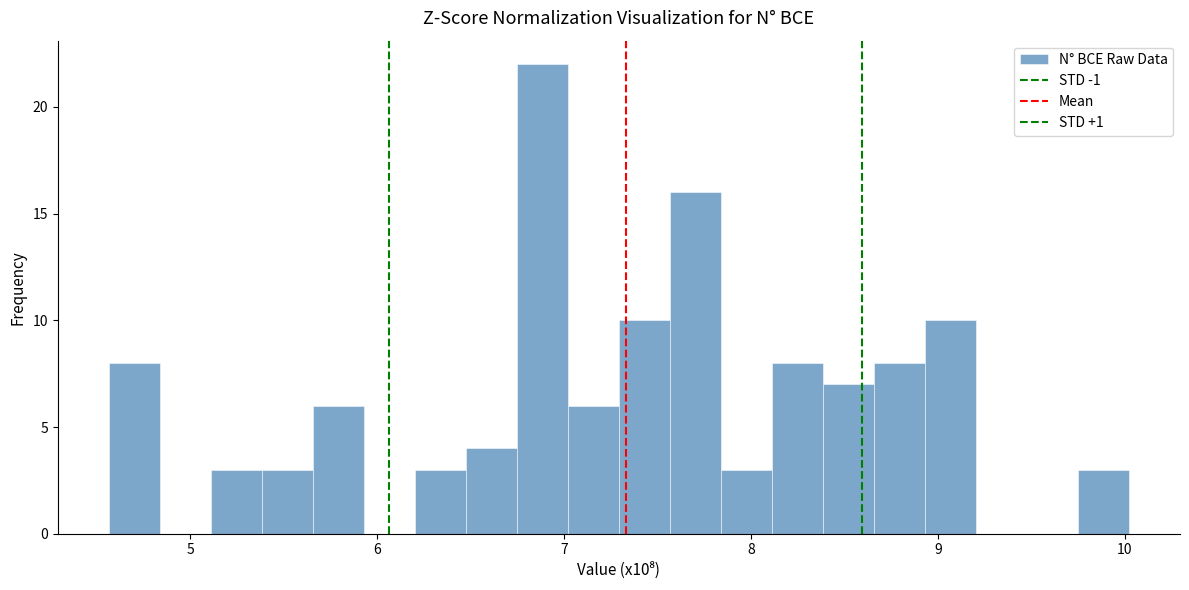

Around what value on the x-axis is the tallest bar? Give the approximate position of its centre, as read against the axis.

6.9